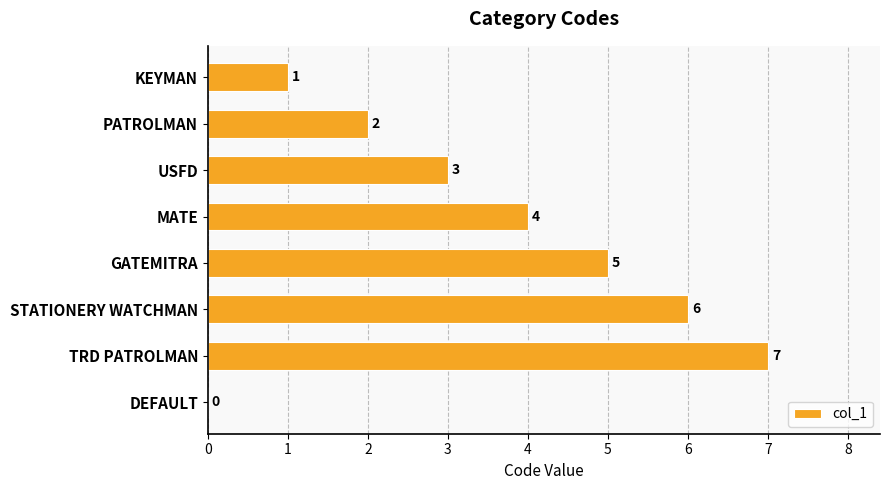

How many distinct data groups are displayed?

1